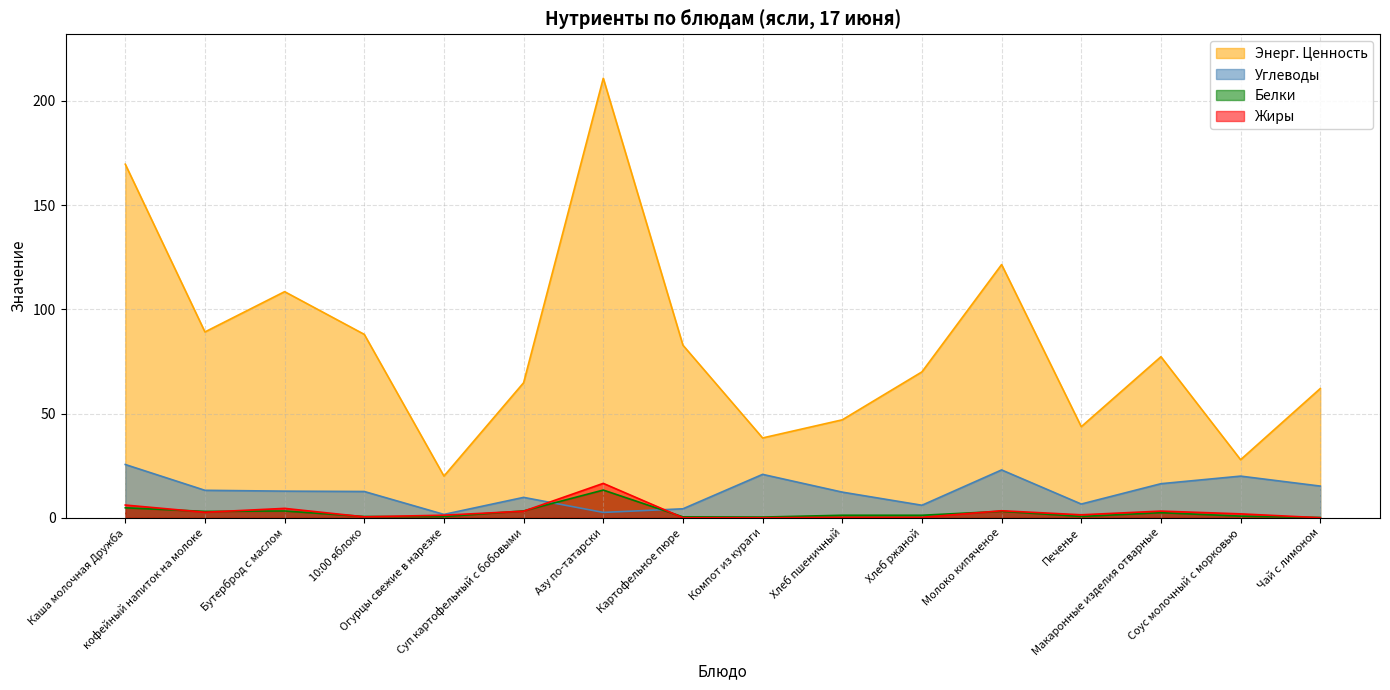

Which series has the largest range (max minus min)?

Энерг. Ценность